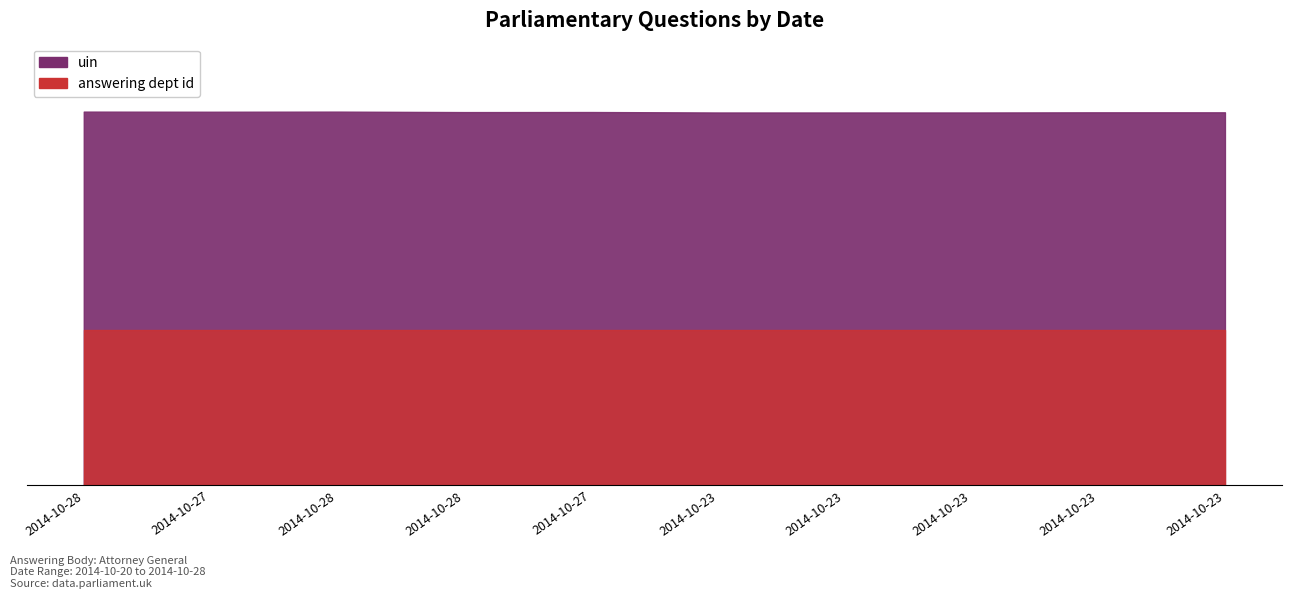

Reading left to right, transcribe all the data shown in this chart.

uin: 2014-10-28=211538	2014-10-27=211469	2014-10-28=211534	2014-10-28=211271	2014-10-27=211307	2014-10-23=211048	2014-10-23=211049	2014-10-23=211050	2014-10-23=211141	2014-10-23=211142
answering dept id: 2014-10-28=88	2014-10-27=88	2014-10-28=88	2014-10-28=88	2014-10-27=88	2014-10-23=88	2014-10-23=88	2014-10-23=88	2014-10-23=88	2014-10-23=88